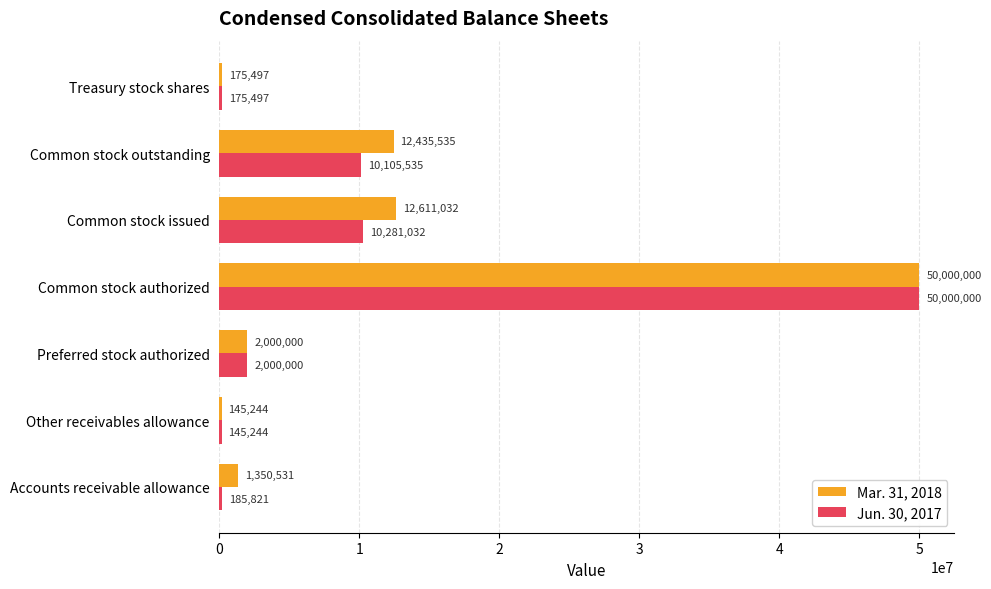

At which label does Mar. 31, 2018 reach its peak?

Common stock authorized